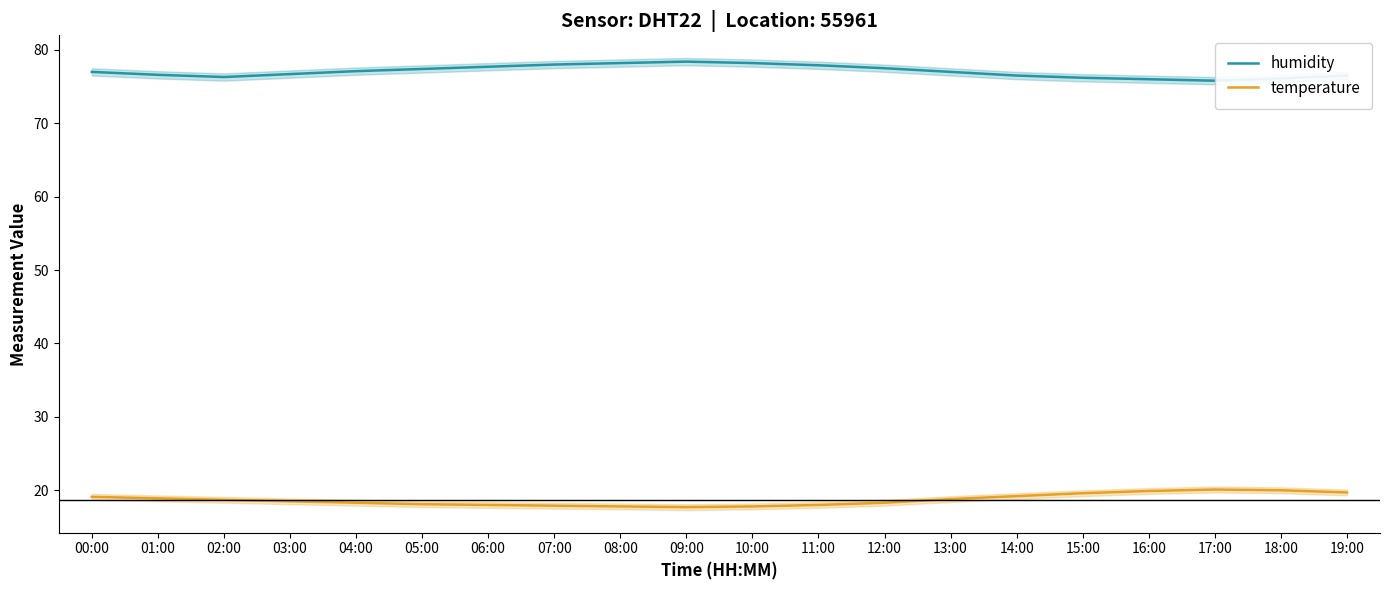

Where is the first local minimum for temperature?

09:00